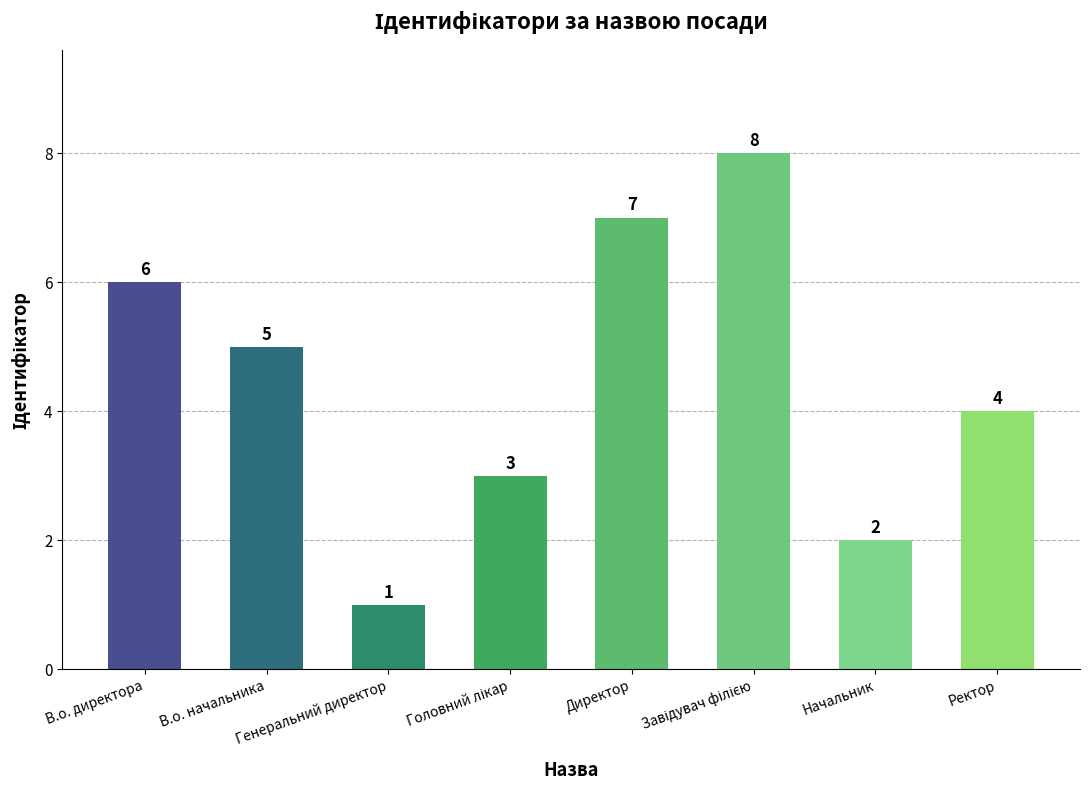

Reading right to left, transcribe all the data shown in this chart.

4	2	8	7	3	1	5	6